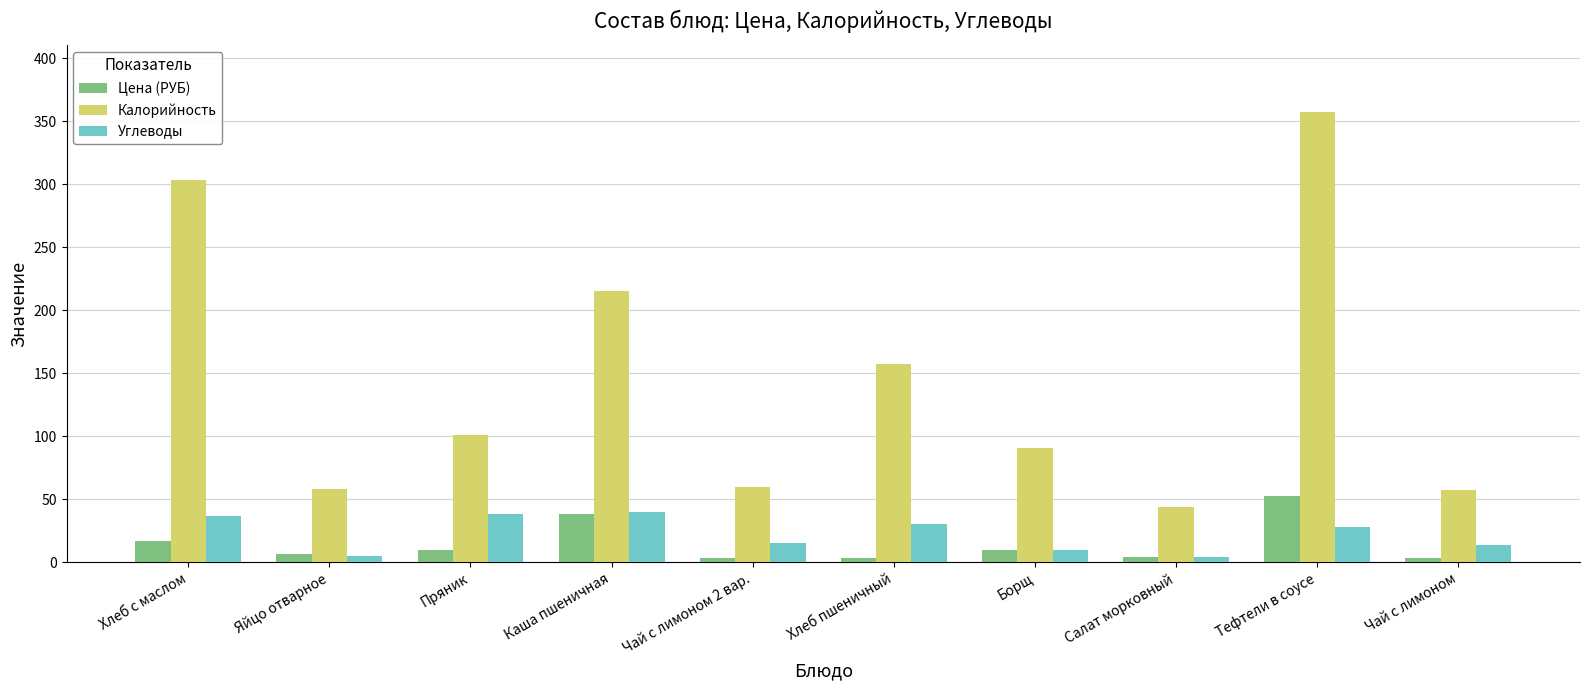

What is the label of the 4th bar from the left?

Каша пшеничная